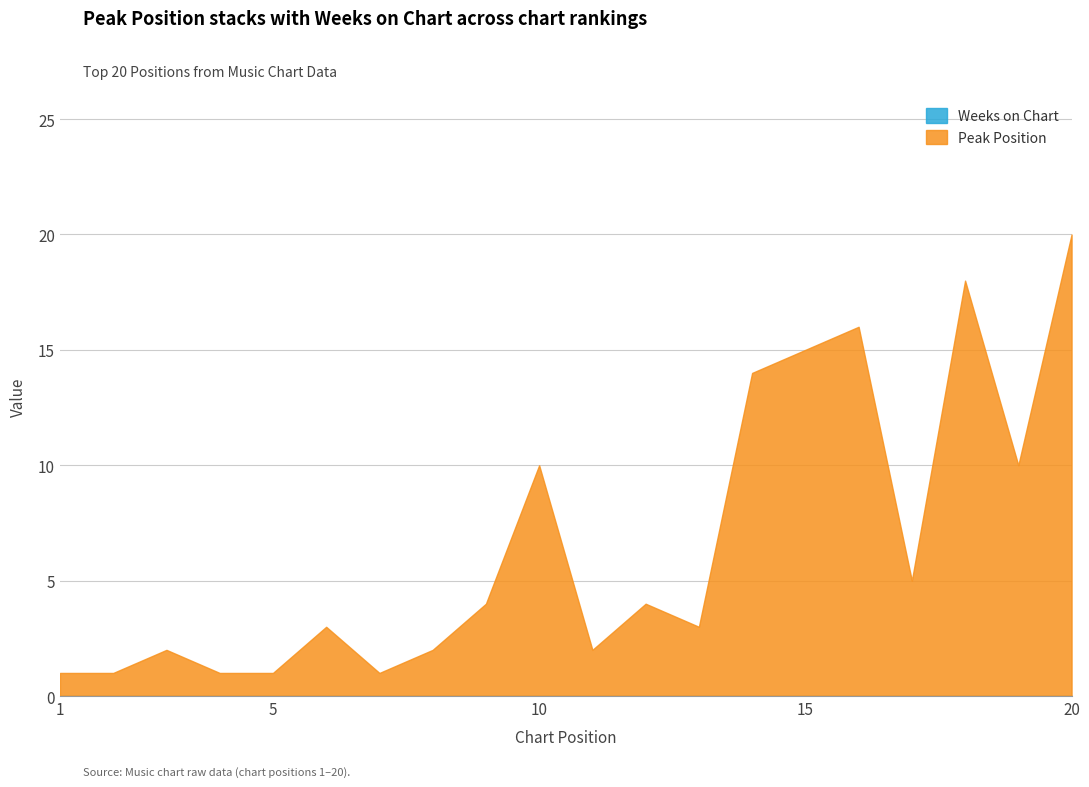

The value at 14 is 14. True or false?

True